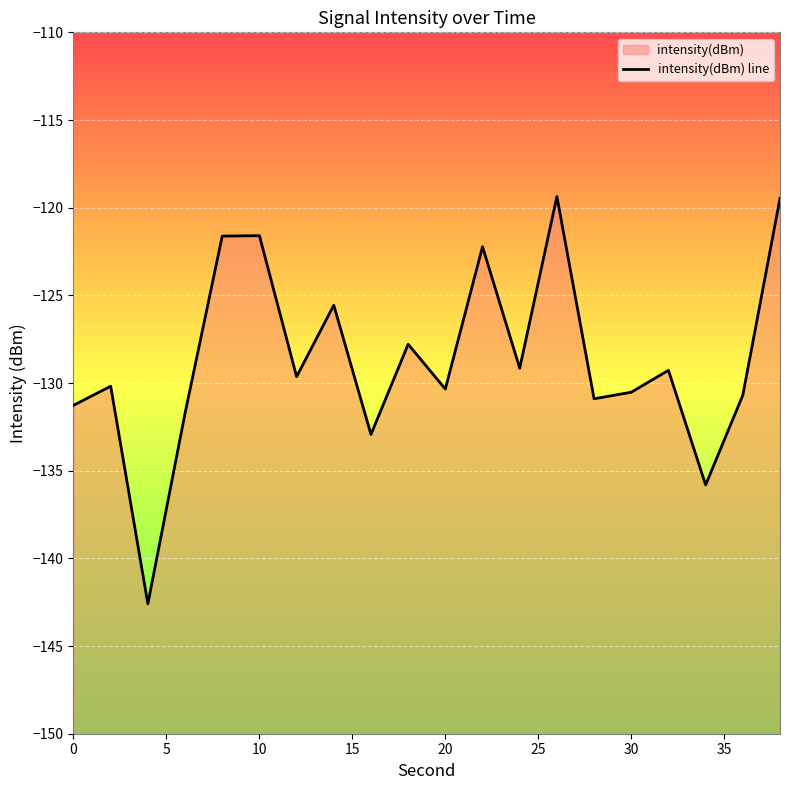

What is the value of the 3rd point from the left?

-142.6